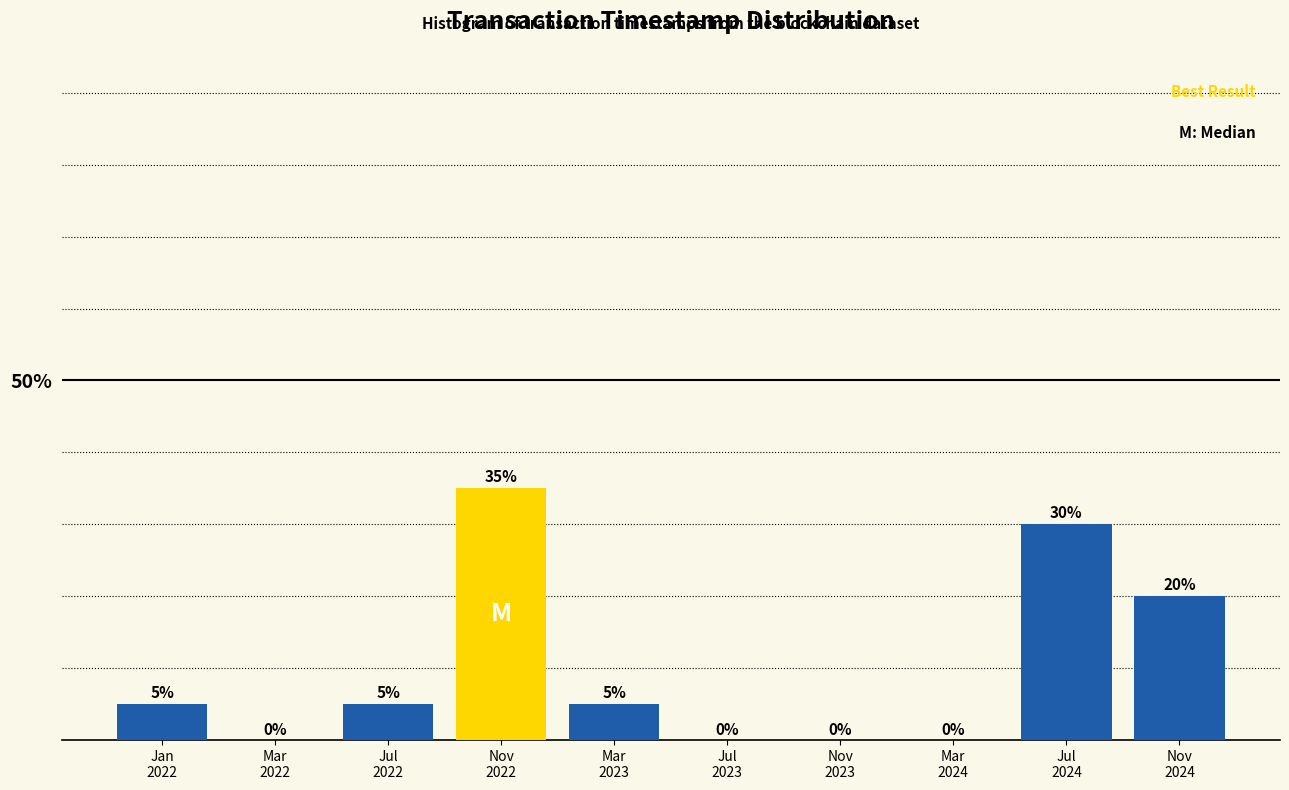

What is the sum of all values?

100